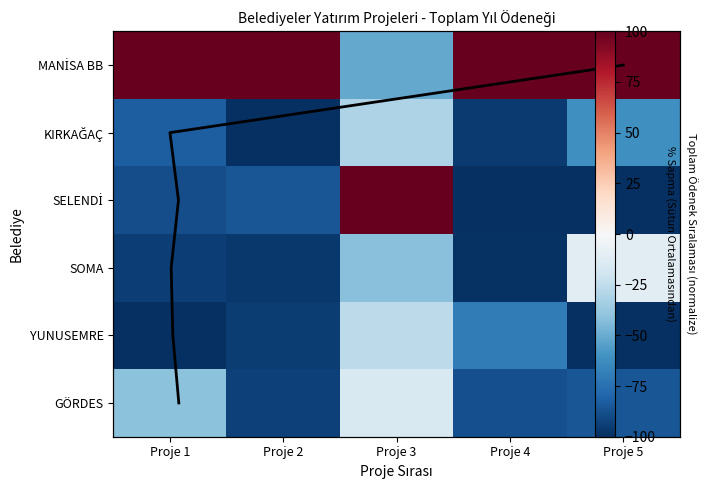

What is the average value of the GÖRDES series?

-64.7